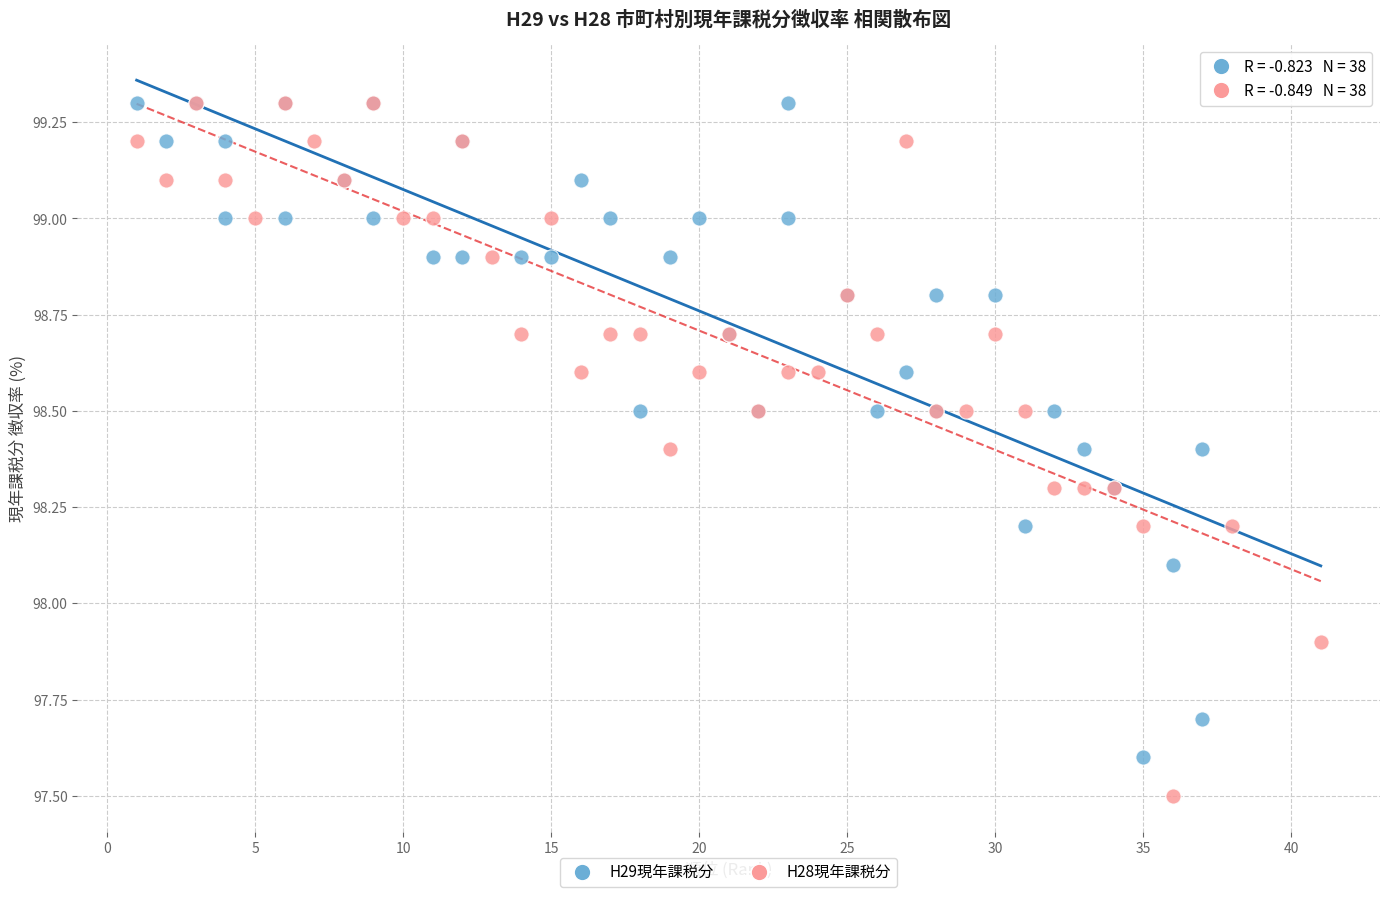

Which series reaches the minimum Y coordinate?

H28現年課税分